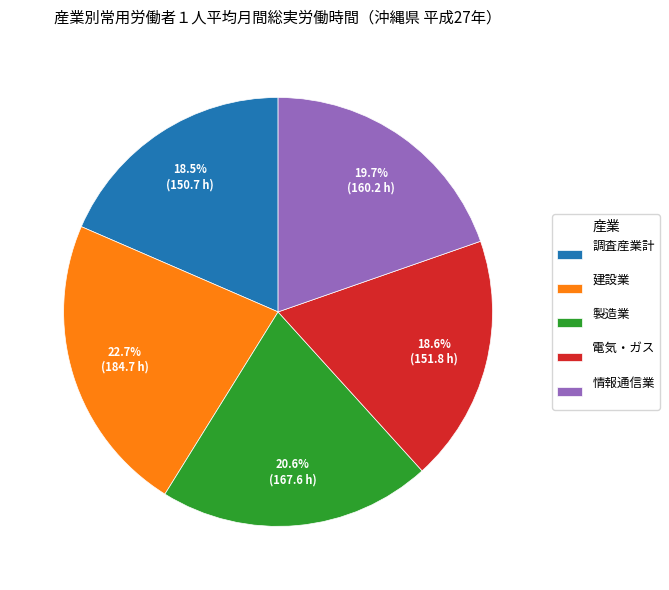

Which category has the biggest portion of the pie?

建設業